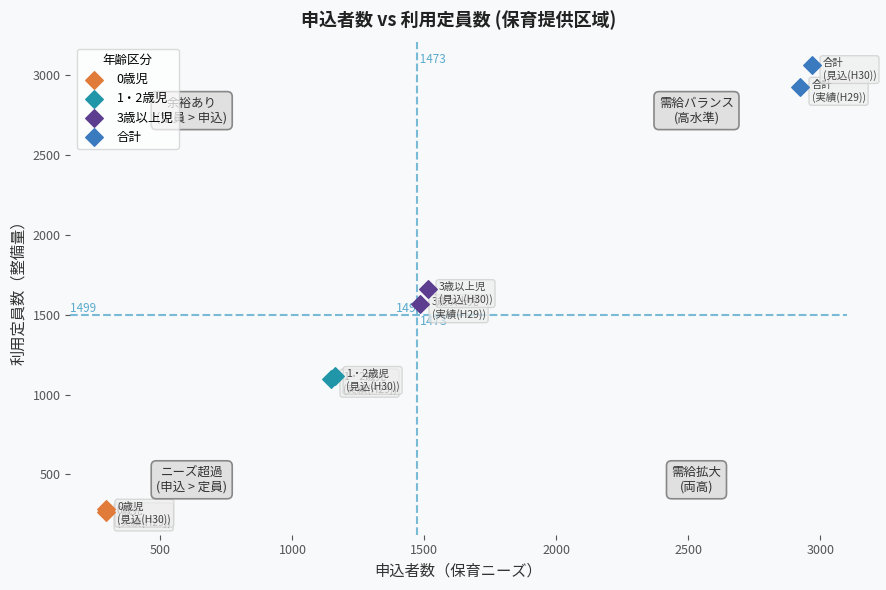

Which series has the widest spread of Y values?

合計